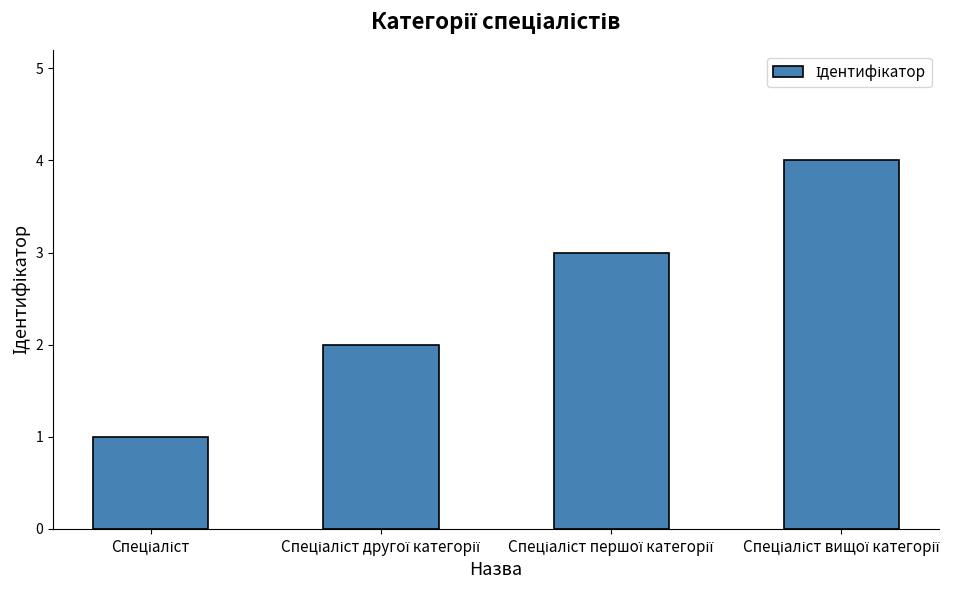

Count the values in the range 2 to 4.

3